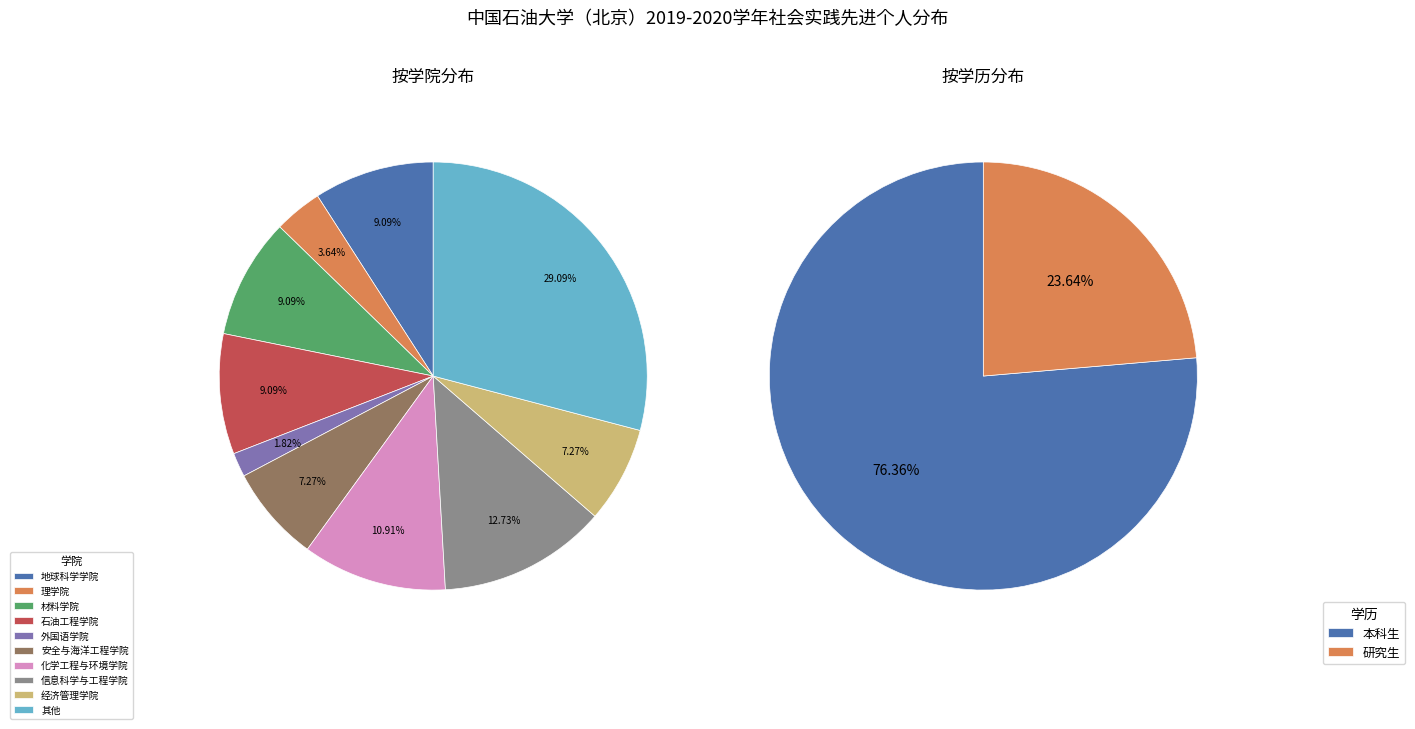

The 本 slice represents 61% of the pie. True or false?

False